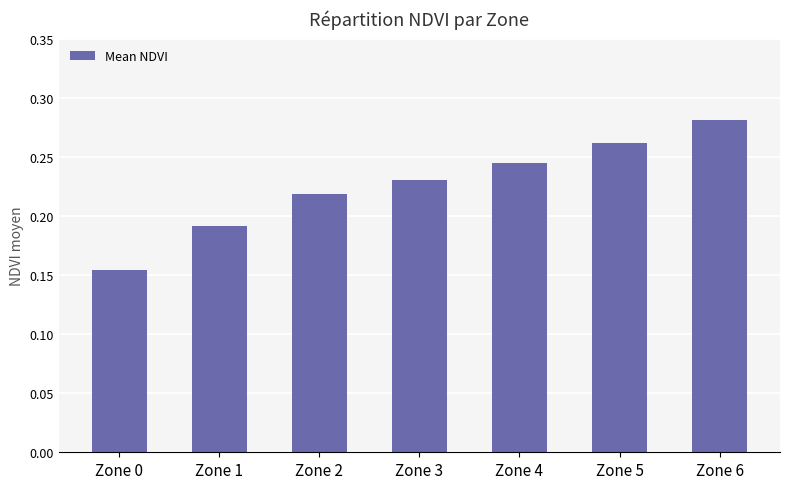

Does the chart contain any negative values?

No